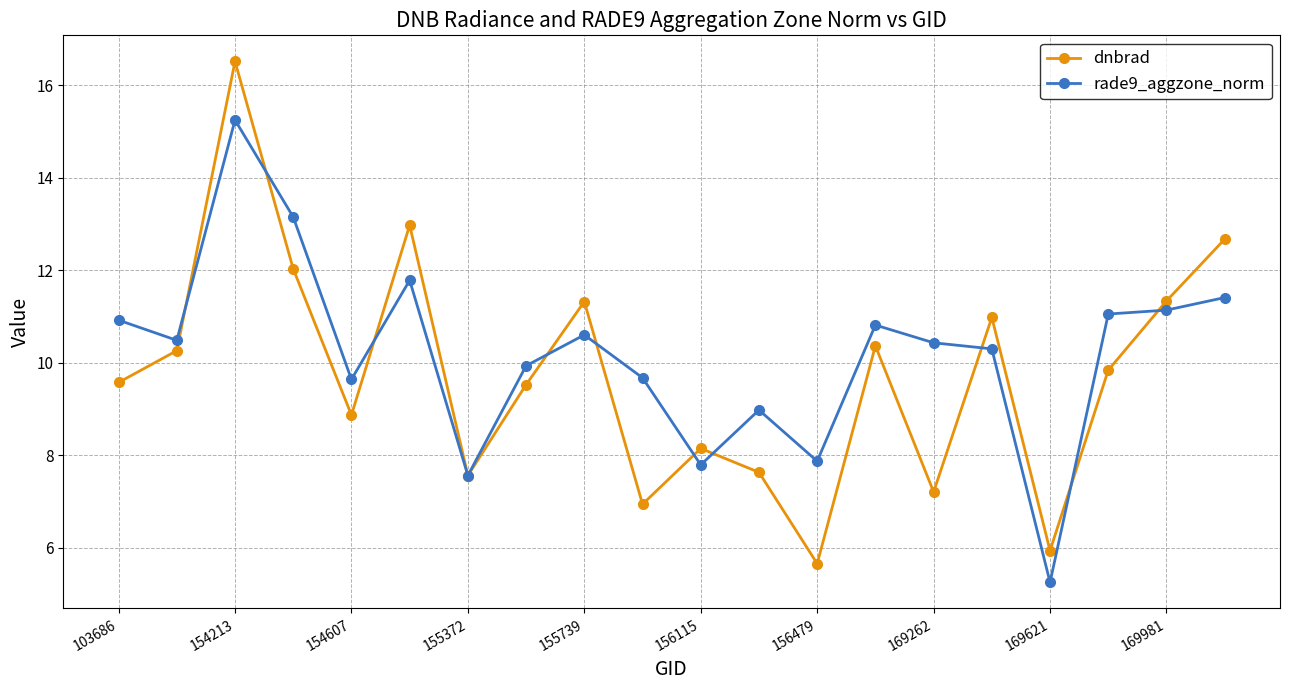

True or false: dnbrad has more than 2 points higher than both neighbors.

True